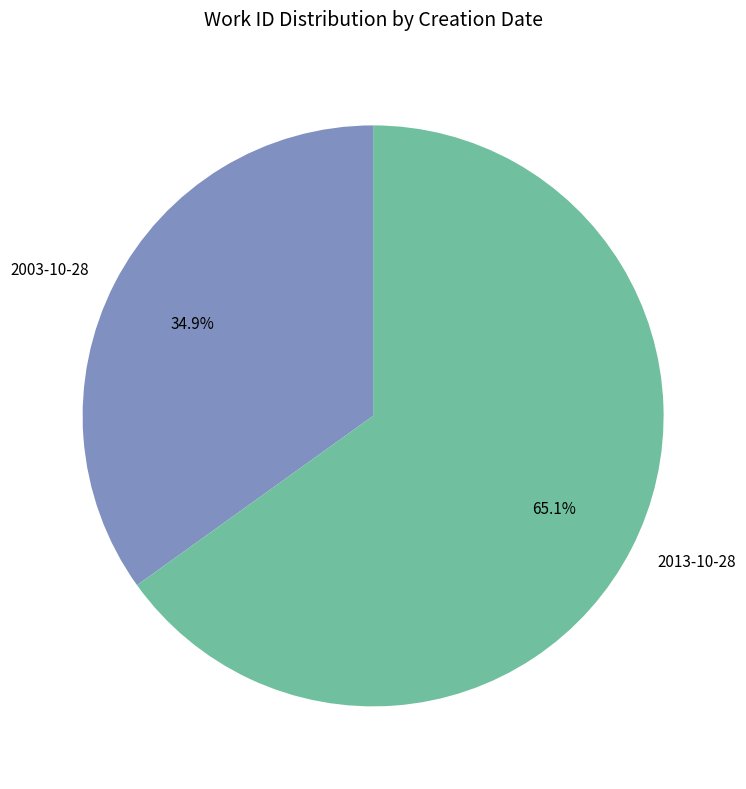

Between 2013-10-28 and 2003-10-28, which is larger?

2013-10-28